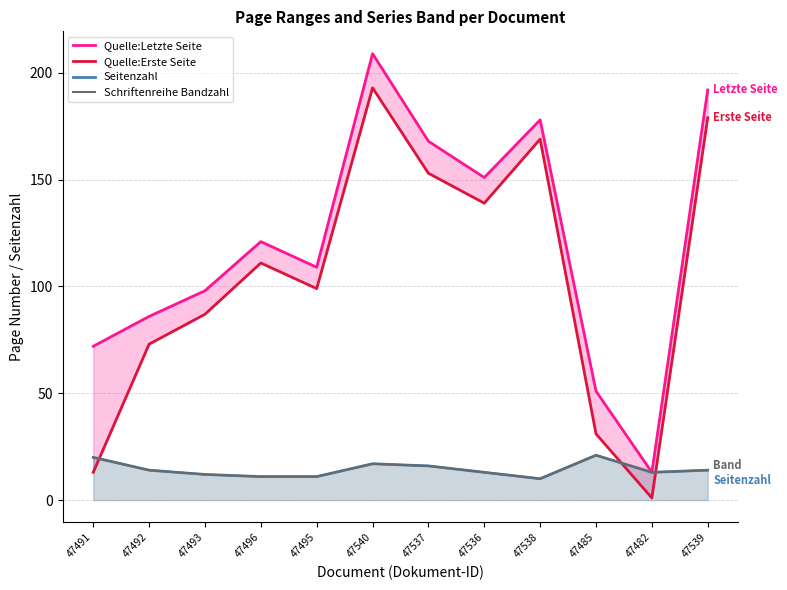

What are all the series names shown in the legend?

Quelle:Letzte Seite, Quelle:Erste Seite, Seitenzahl, Schriftenreihe Bandzahl